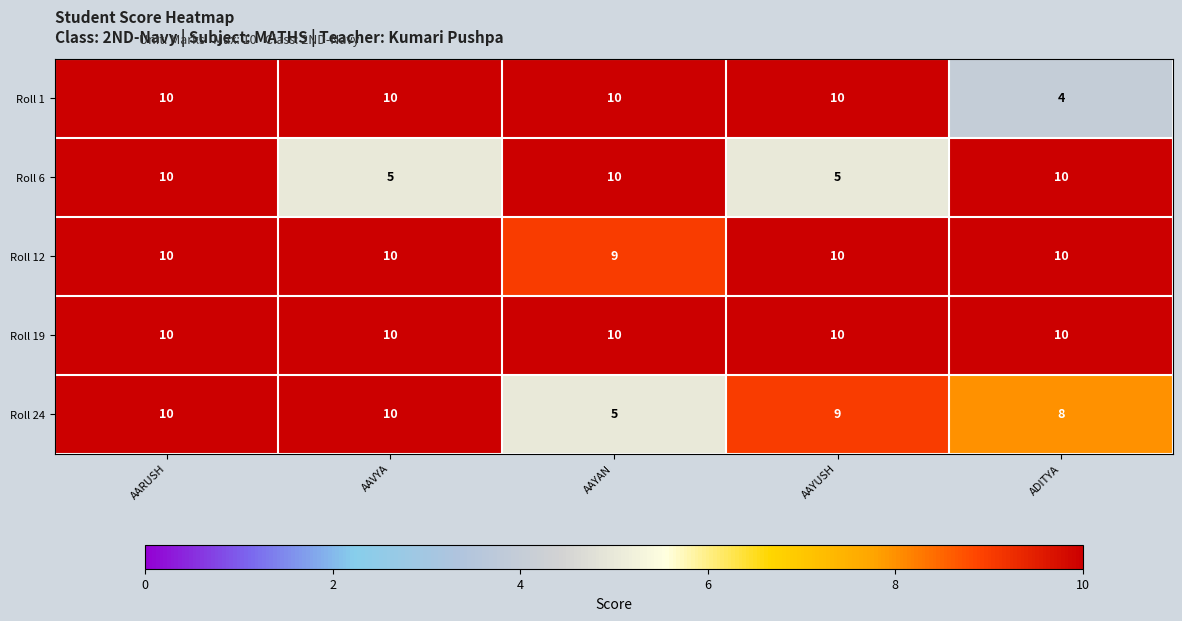

Reading left to right, extract all data points from this chart.

Roll 1: 10	10	10	10	4
Roll 6: 10	5	10	5	10
Roll 12: 10	10	9	10	10
Roll 19: 10	10	10	10	10
Roll 24: 10	10	5	9	8